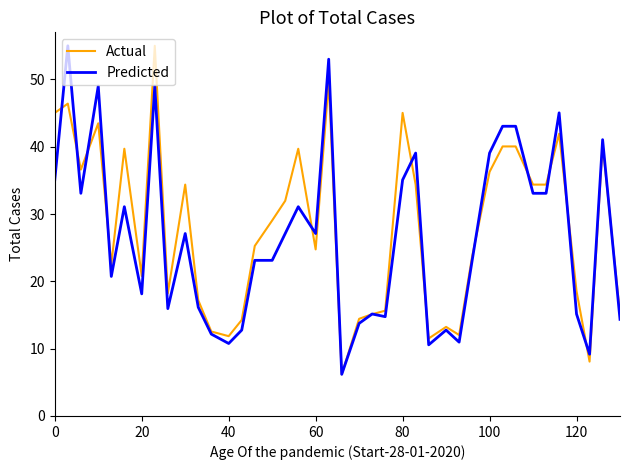

What is the maximum value for Actual?

55.0